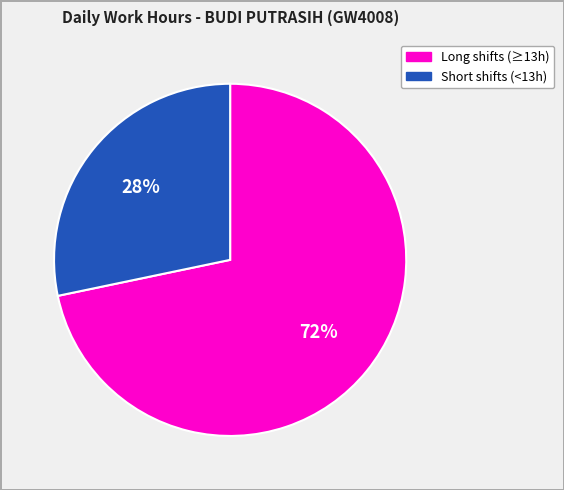

Is there any slice that represents more than half of the pie?

Yes